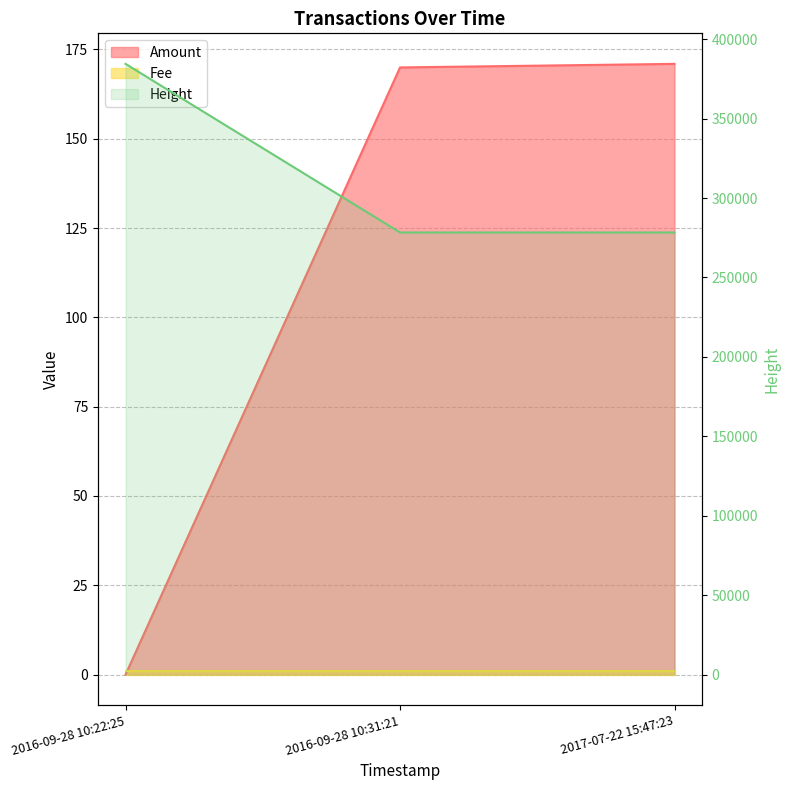

Reading left to right, what are all the values shown in this chart?

Amount: 0.0	170.0	171.0
Height: 384502.0	278355.0	278353.0